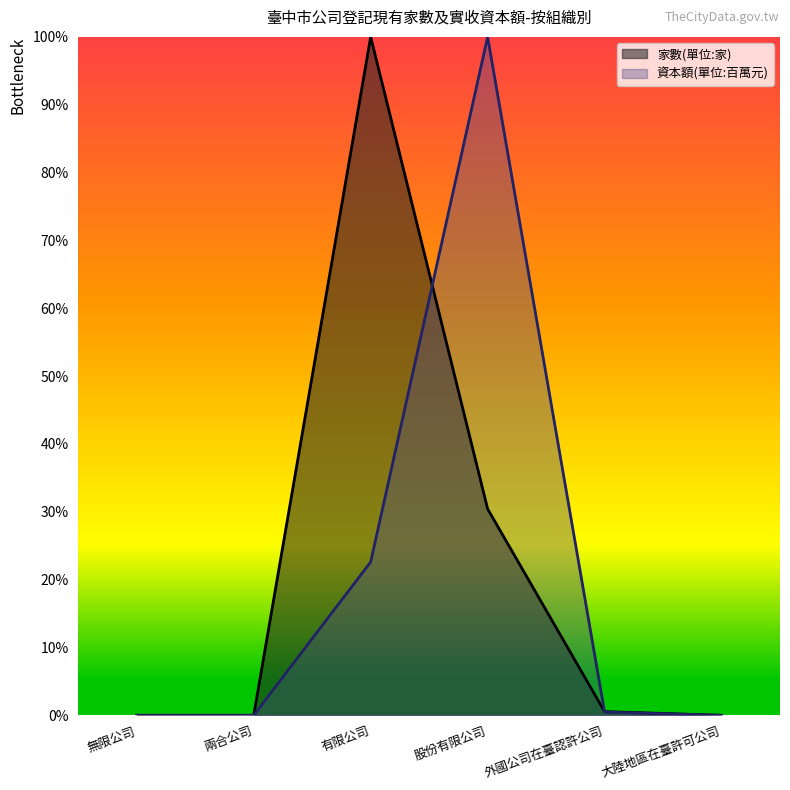

The value of 家數(單位:家) at 有限公司 is 0.2. True or false?

False